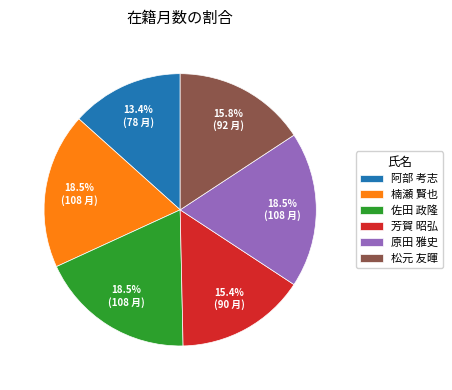

Does 松元 友暉 represent more than half of the total?

No